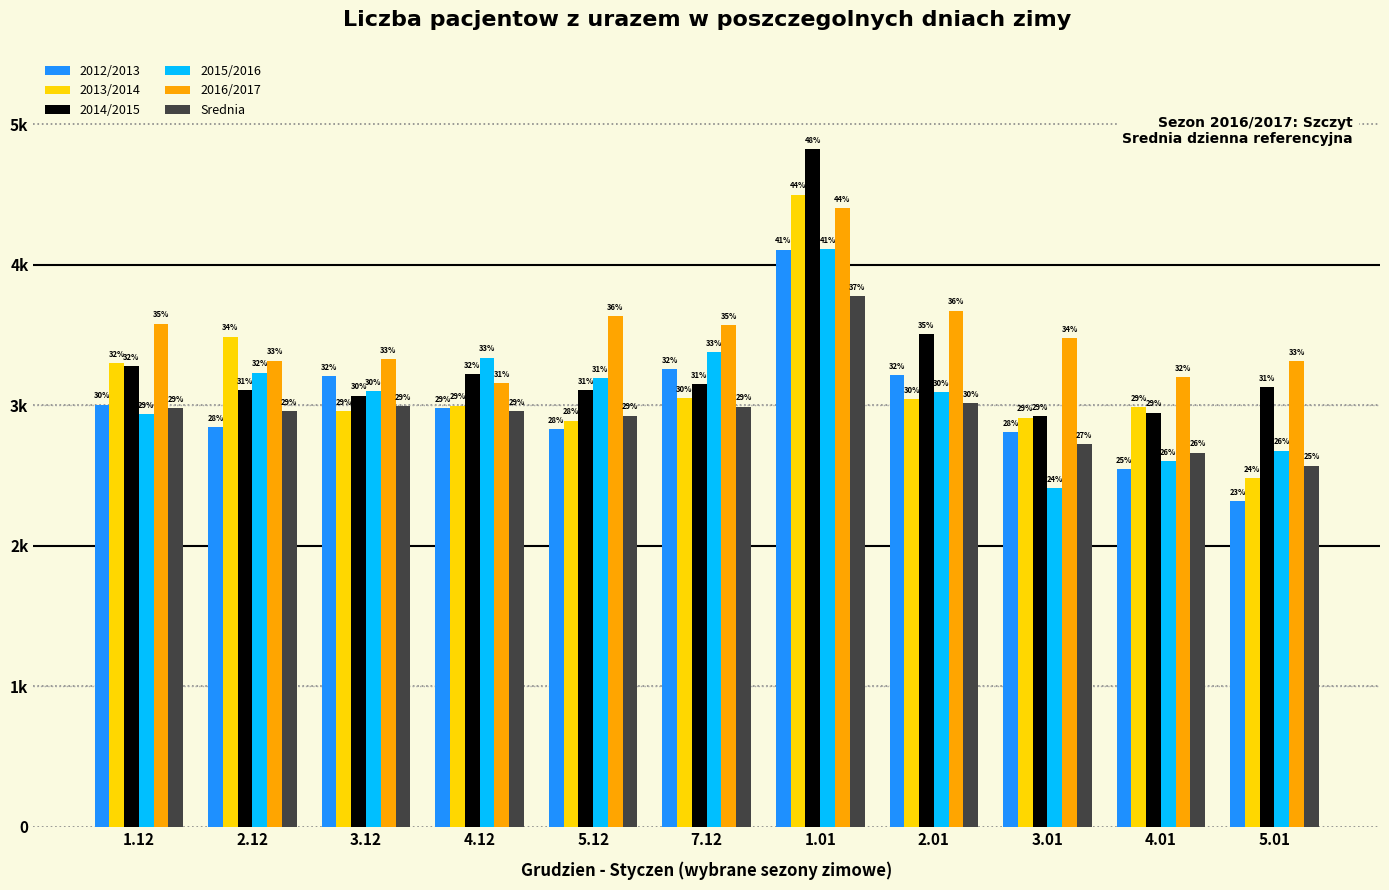

What are all the series names shown in the legend?

2012/2013, 2013/2014, 2014/2015, 2015/2016, 2016/2017, Srednia